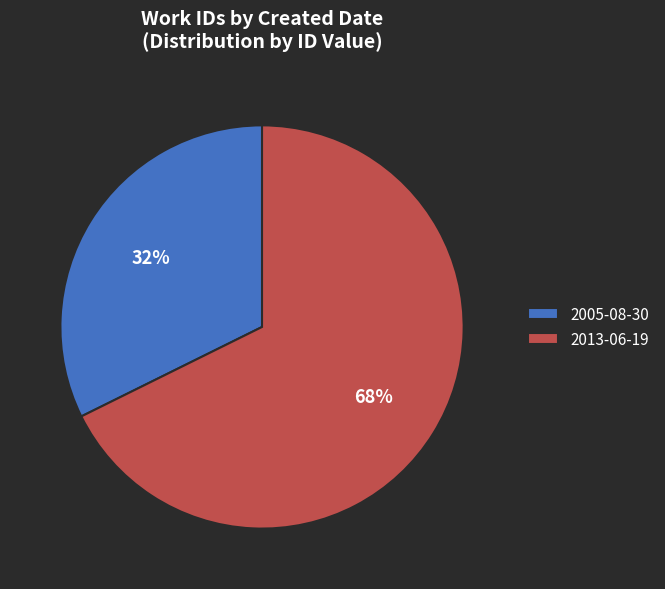

What is the largest slice in the pie chart?

2013-06-19